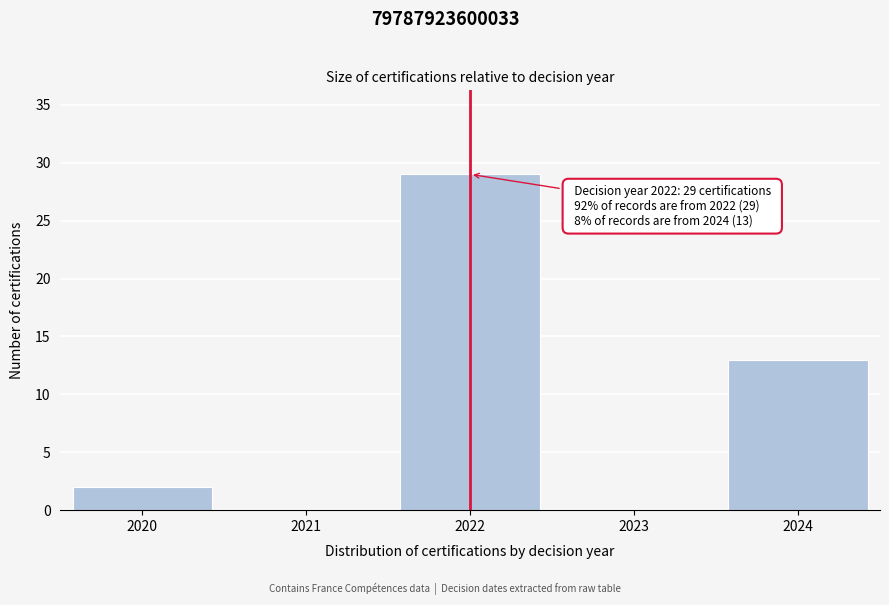

Reading left to right, transcribe all the data shown in this chart.

2020=2	2021=0	2022=29	2023=0	2024=13